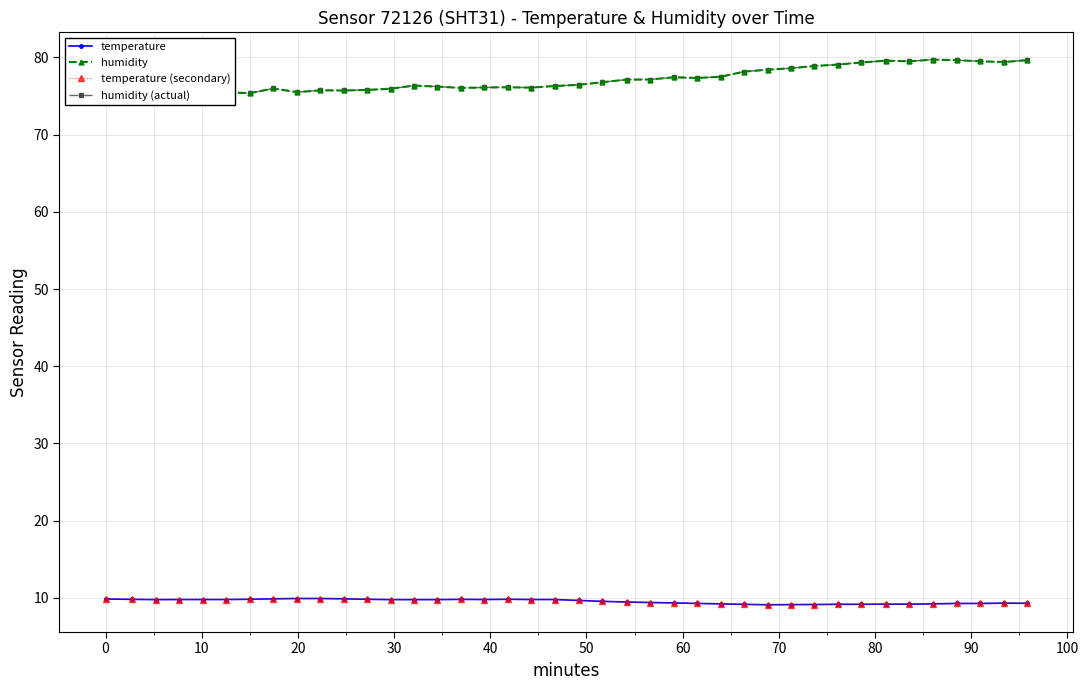

What is the difference between the maximum and minimum values in the humidity series?

4.7